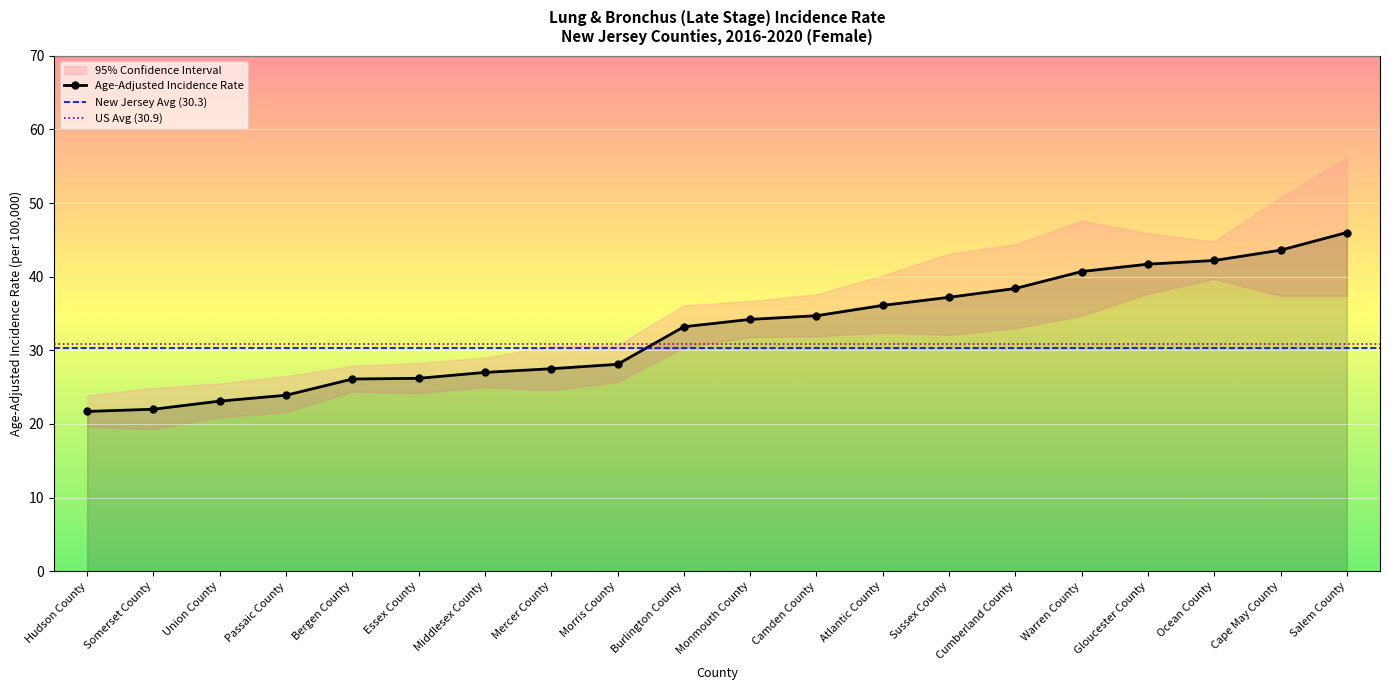

What is the highest value of the Age-Adjusted Incidence Rate series?

46.0